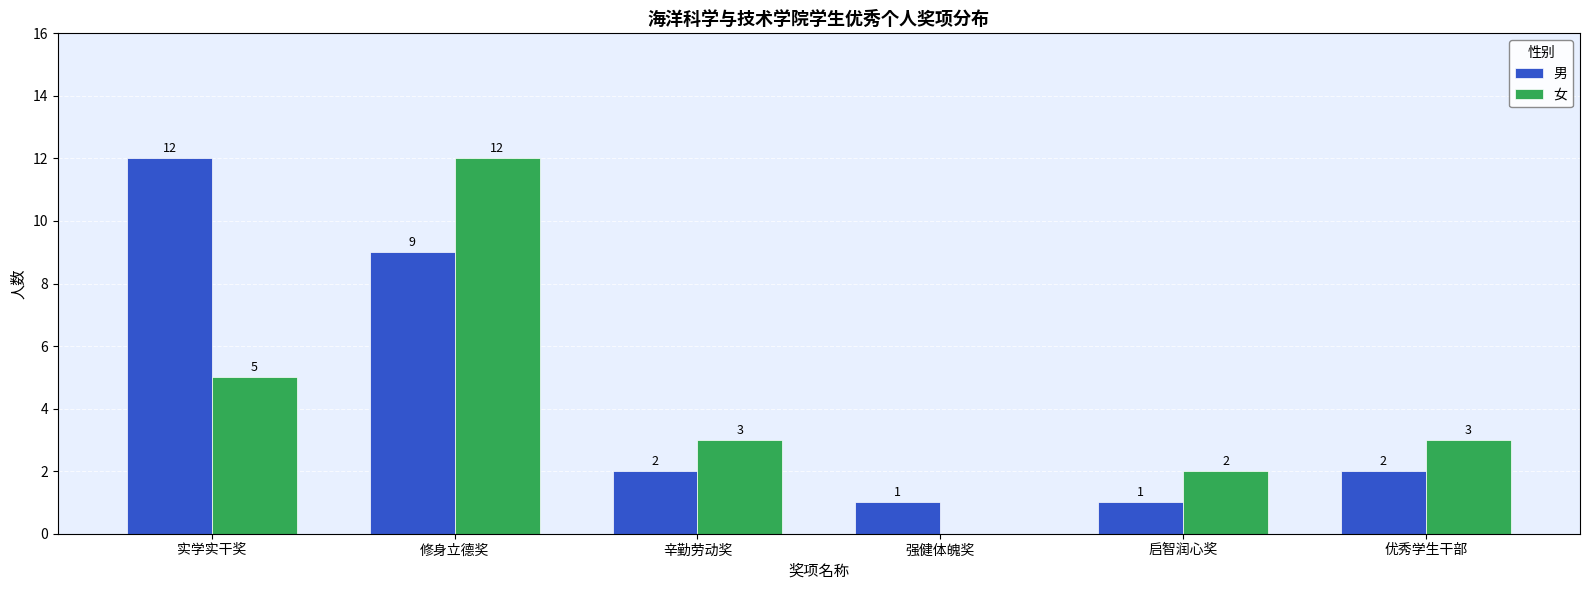

Reading left to right, transcribe all the data shown in this chart.

男: 实学实干奖=12	修身立德奖=9	辛勤劳动奖=2	强健体魄奖=1	启智润心奖=1	优秀学生干部=2
女: 实学实干奖=5	修身立德奖=12	辛勤劳动奖=3	强健体魄奖=0	启智润心奖=2	优秀学生干部=3